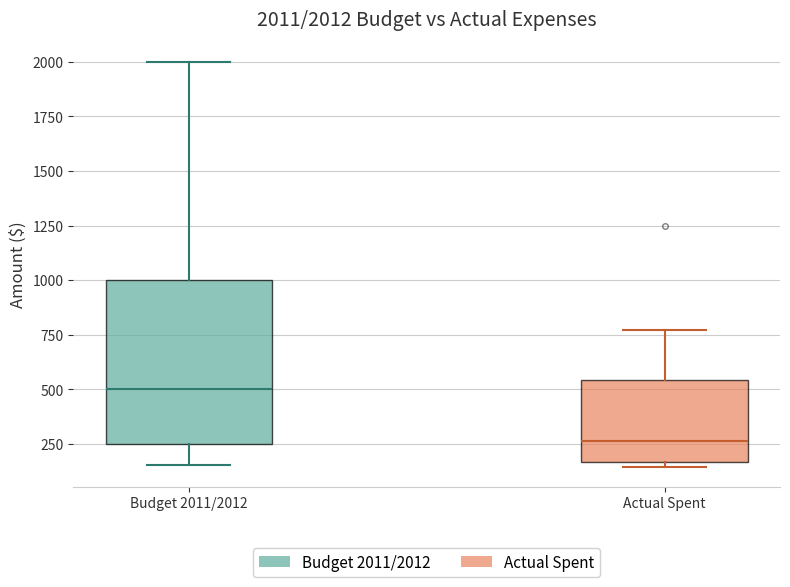

Which box is the tallest, from its lower edge to its upper edge?

Budget 2011/2012